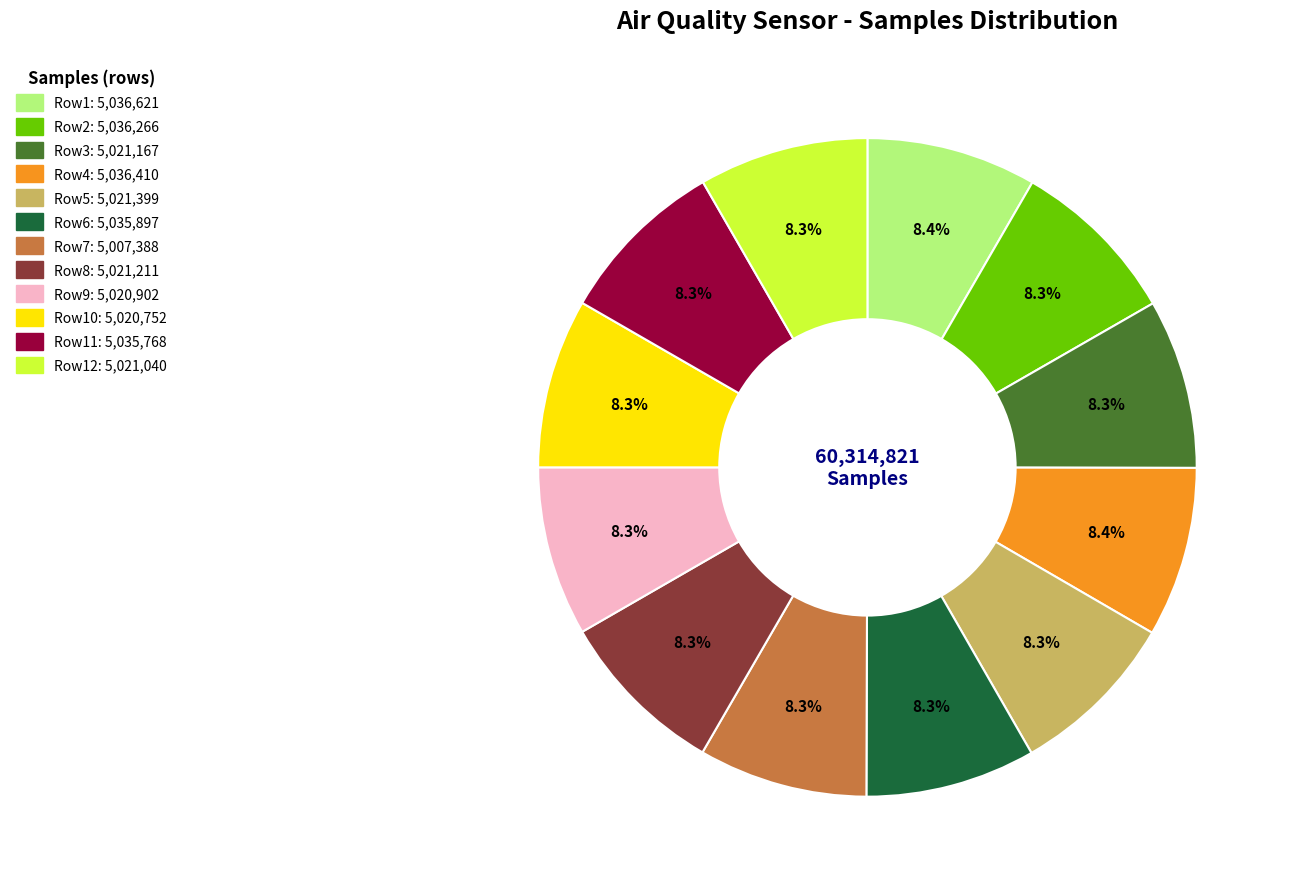

Does any single category account for the majority?

No